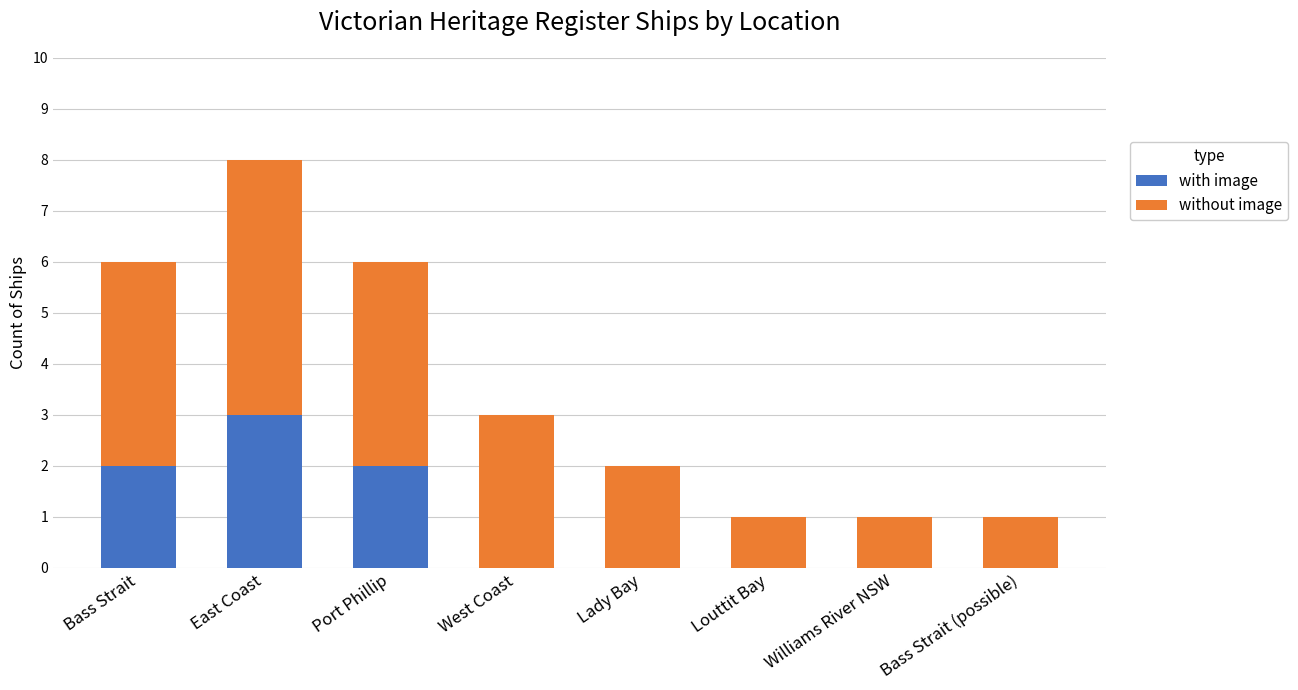

What is the sum of all with image values?

7